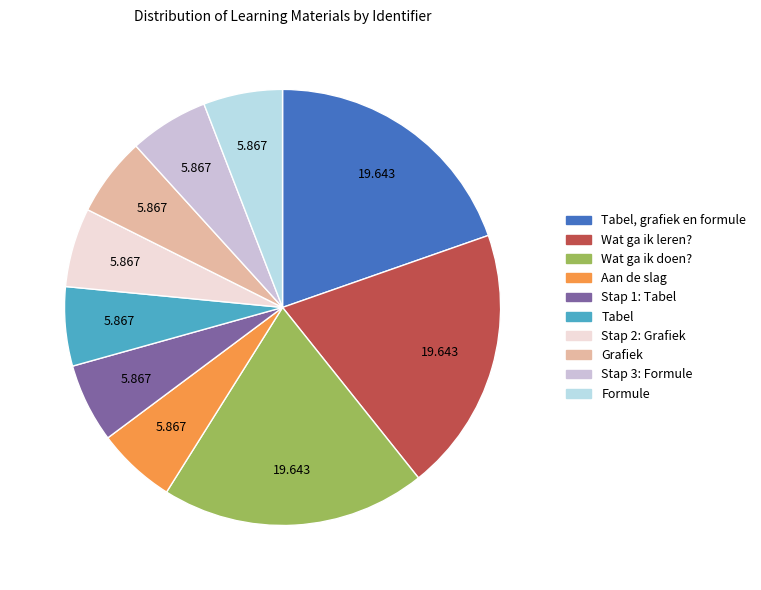

How many slices are in this pie chart?

10